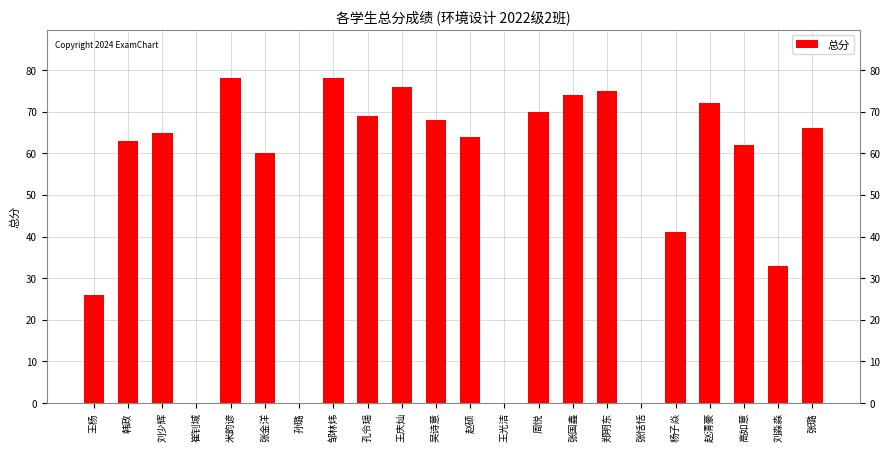

Count the number of categories in the chart.

22